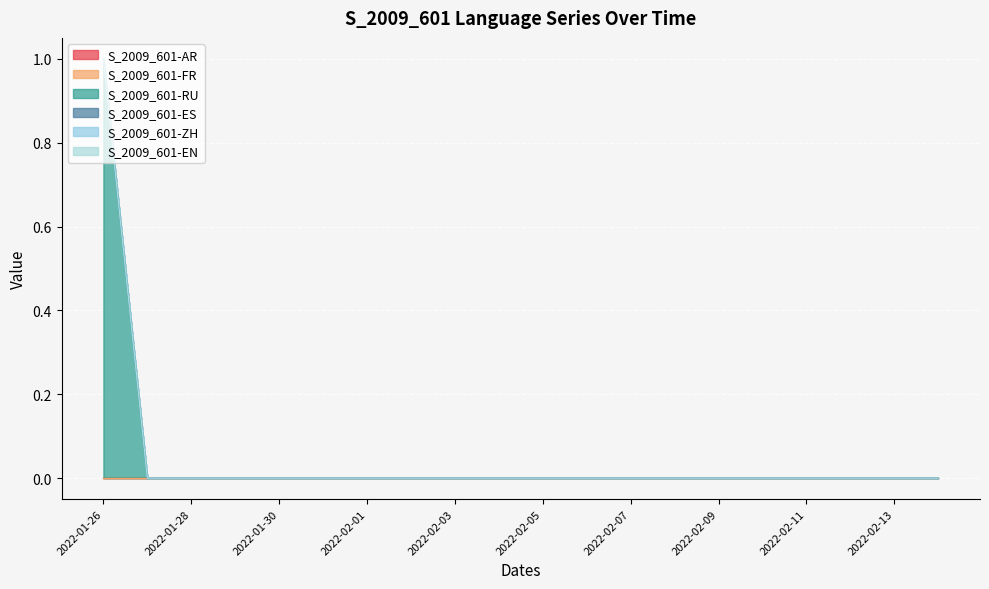

The value of S_2009_601-EN at 2022-01-30 is 0. True or false?

True